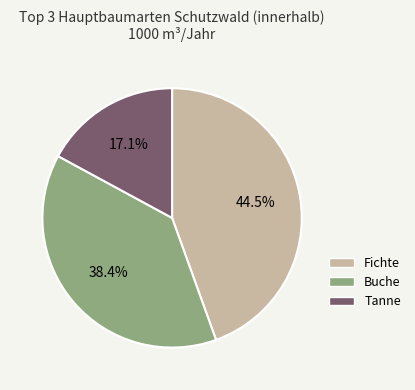

Does Fichte represent more than half of the total?

No